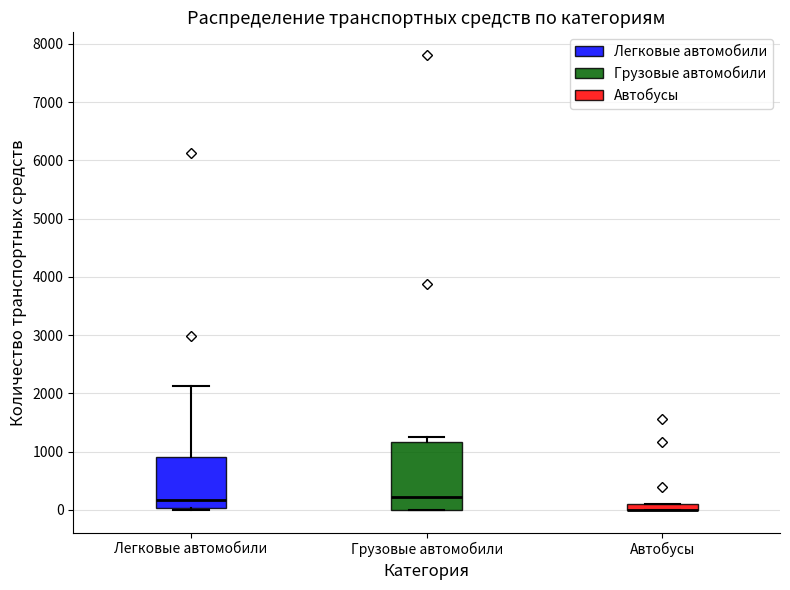

Comparing the boxes themselves (not the whiskers), which one is the tallest?

Грузовые автомобили